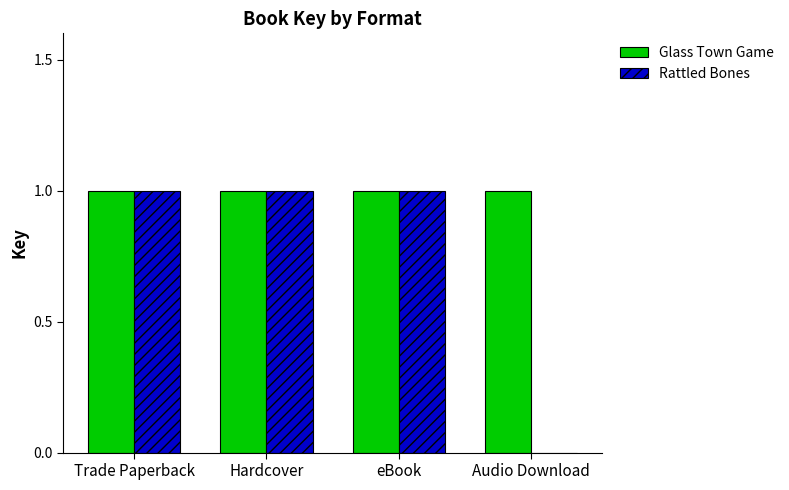

Between Hardcover and Audio Download, which series saw the biggest shift?

Rattled Bones